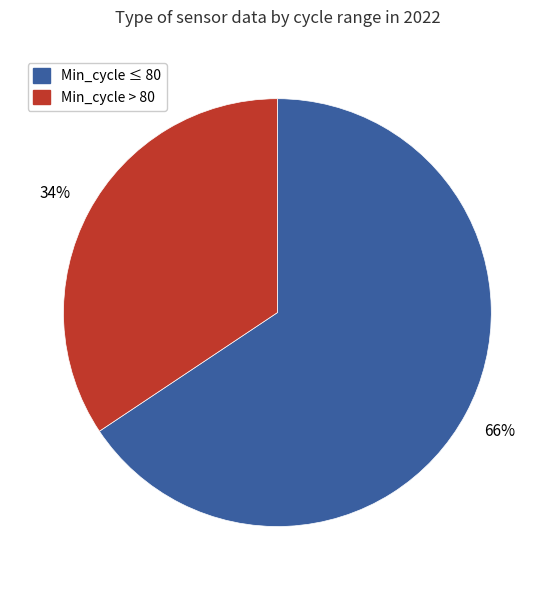

Is there any slice that represents more than half of the pie?

Yes